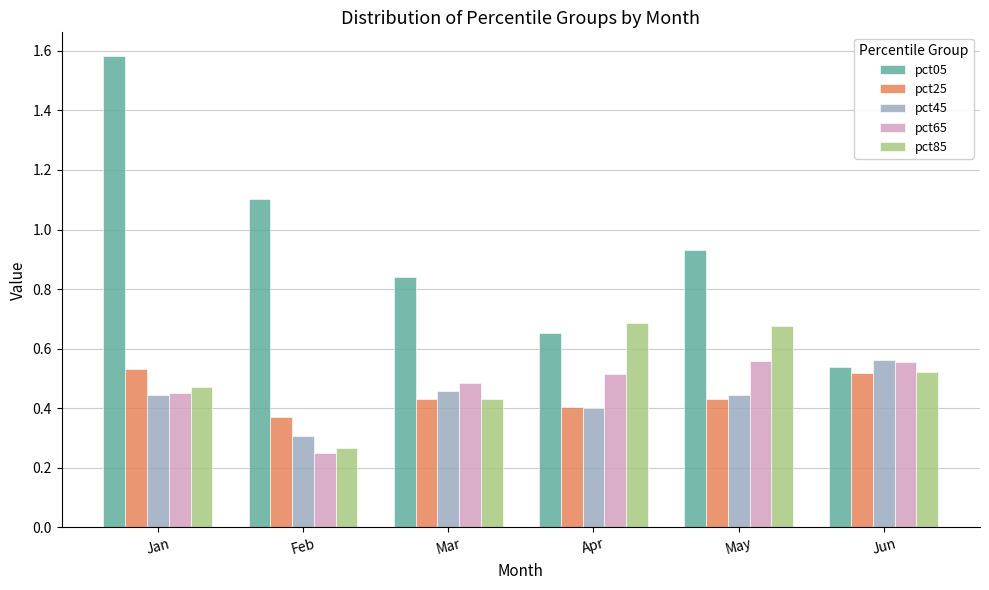

At which category is the sum across all series the highest?

Jan